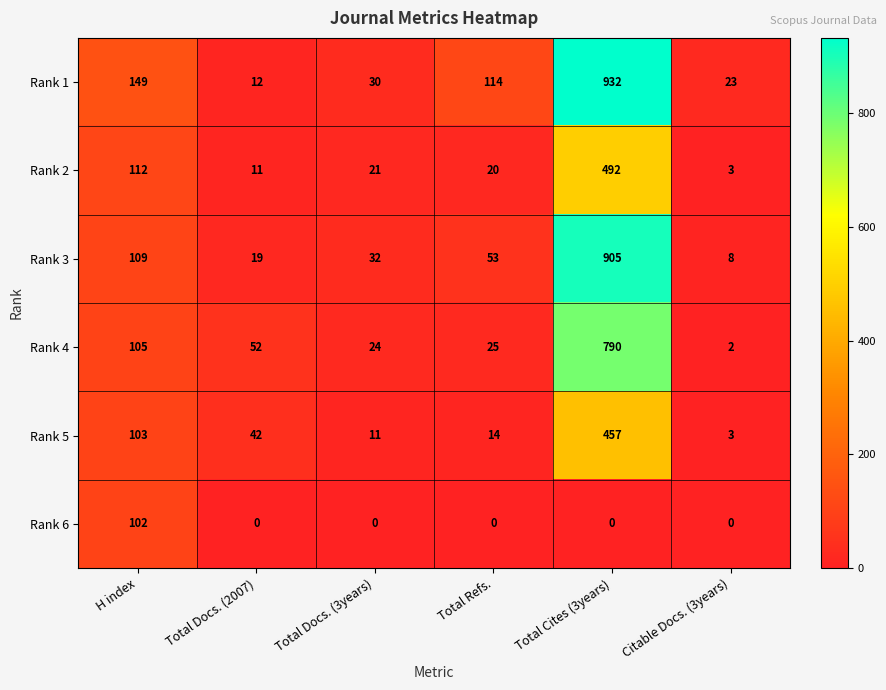

Which series has the largest range (max minus min)?

Rank 1